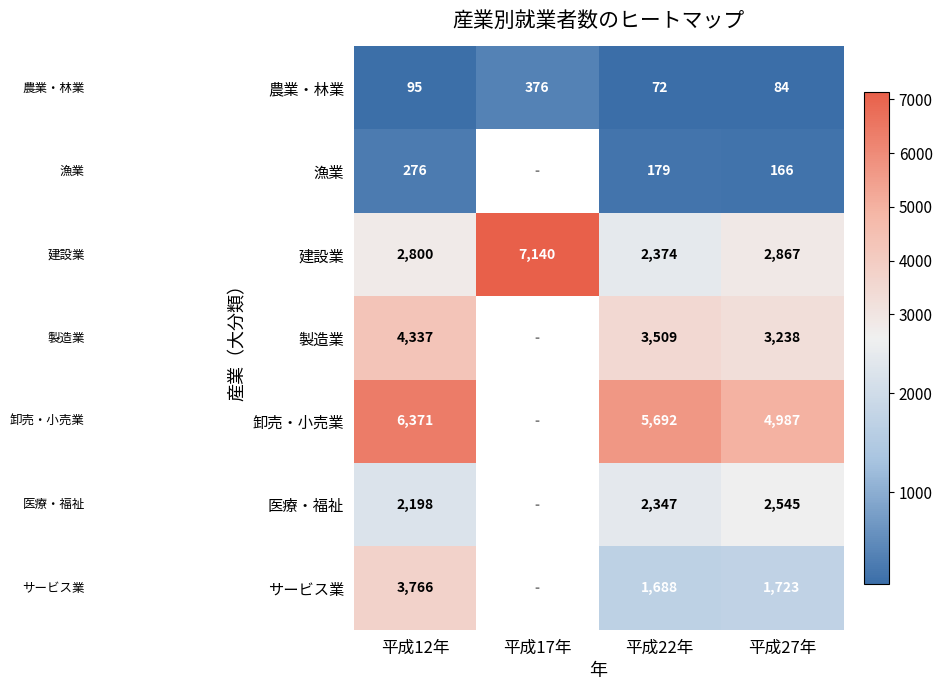

List the labels in order of 農業・林業 value, smallest first.

平成22年, 平成27年, 平成12年, 平成17年